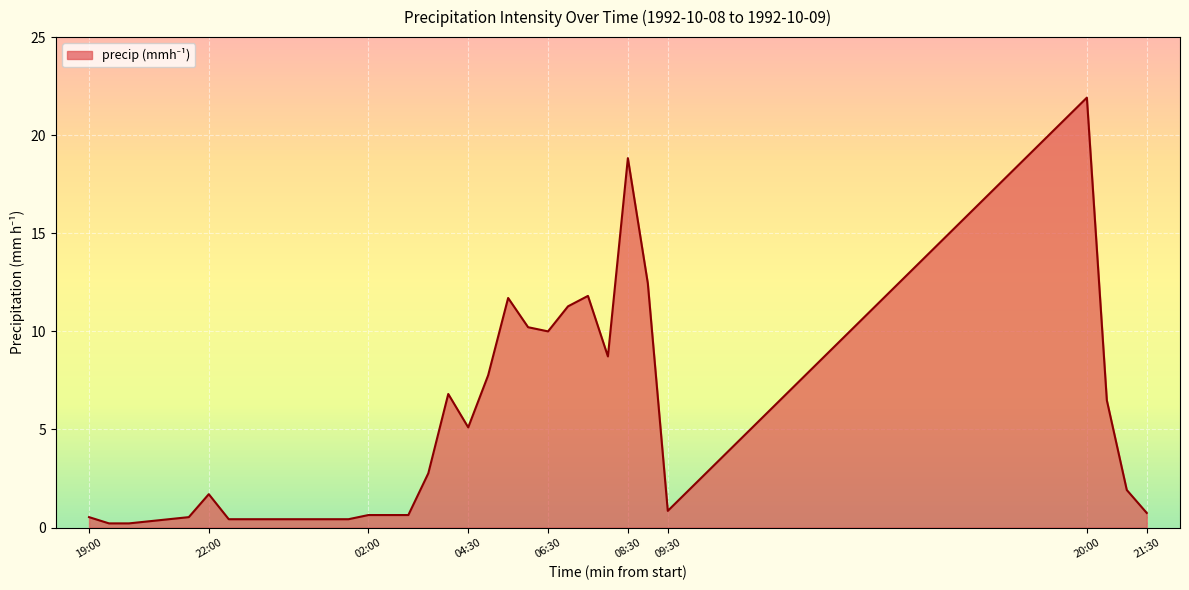

What is the greatest value displayed?

21.9